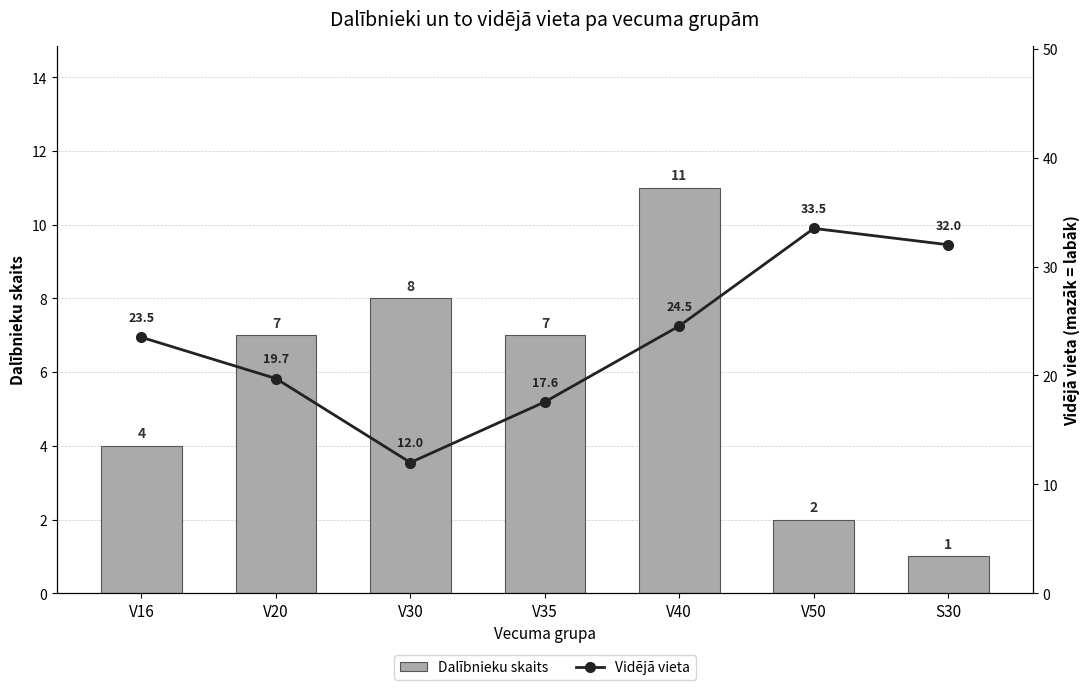

What is the label of the 5th bar from the left?

V40